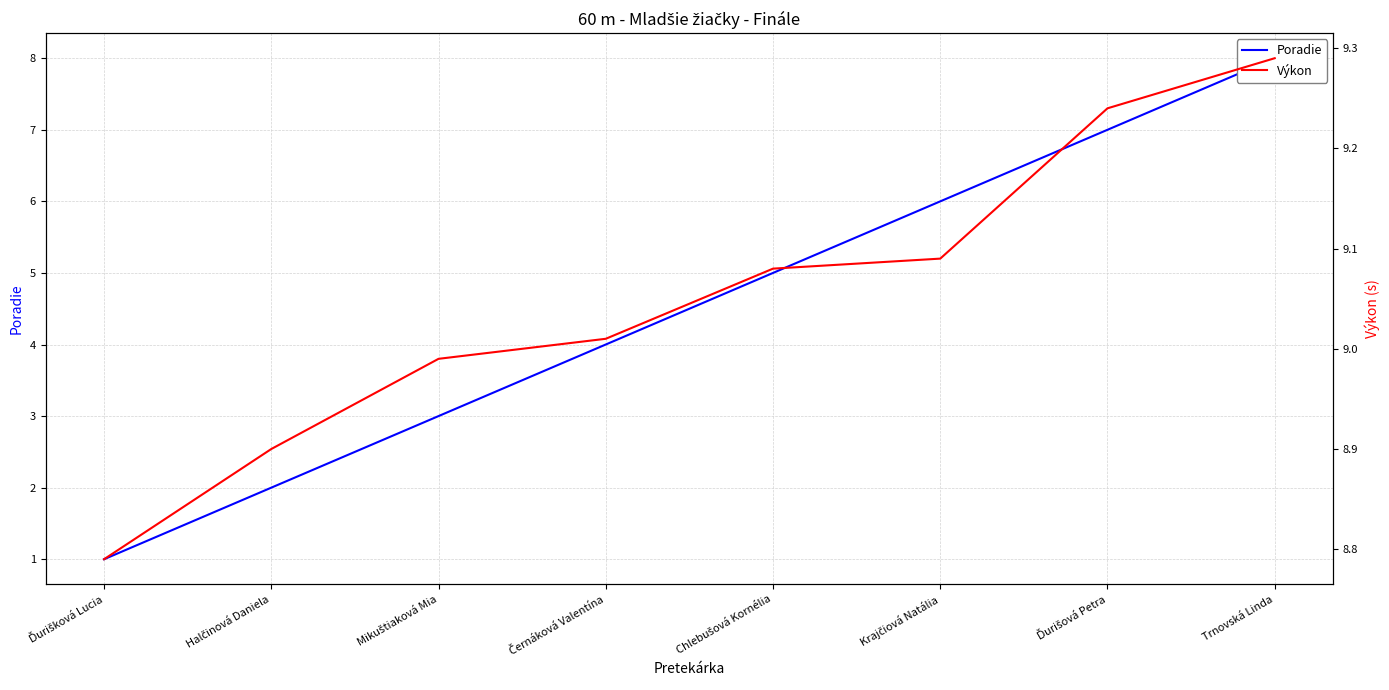

What is the value of the Výkon point at the 8th from the left?

9.3